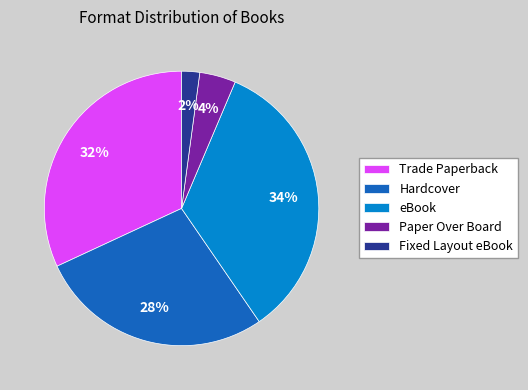

Approximately how many times larger is the value at eBook compared to Trade Paperback?

1.1